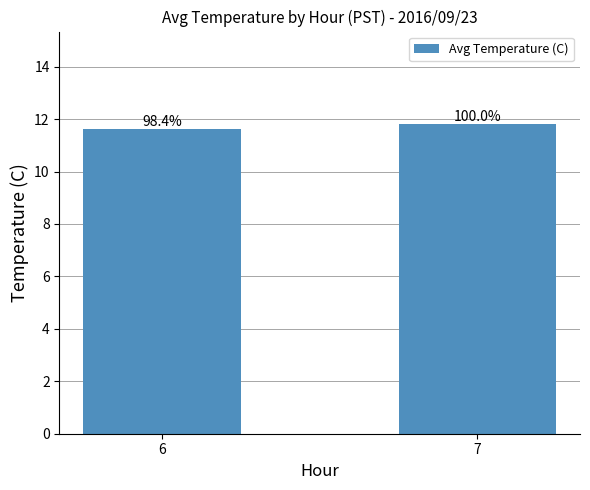

Does the chart contain any negative values?

No